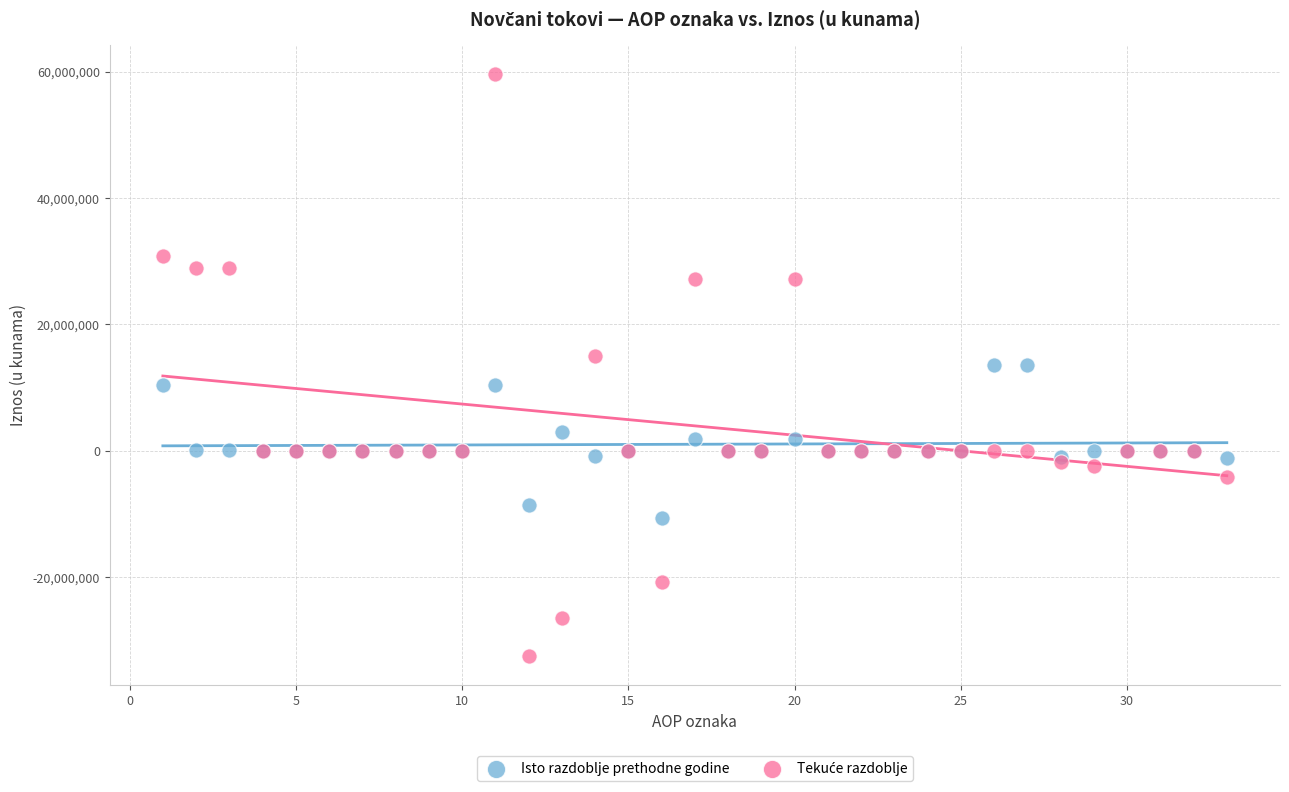

What is the X range (max minus min) for the scatter plot?

32